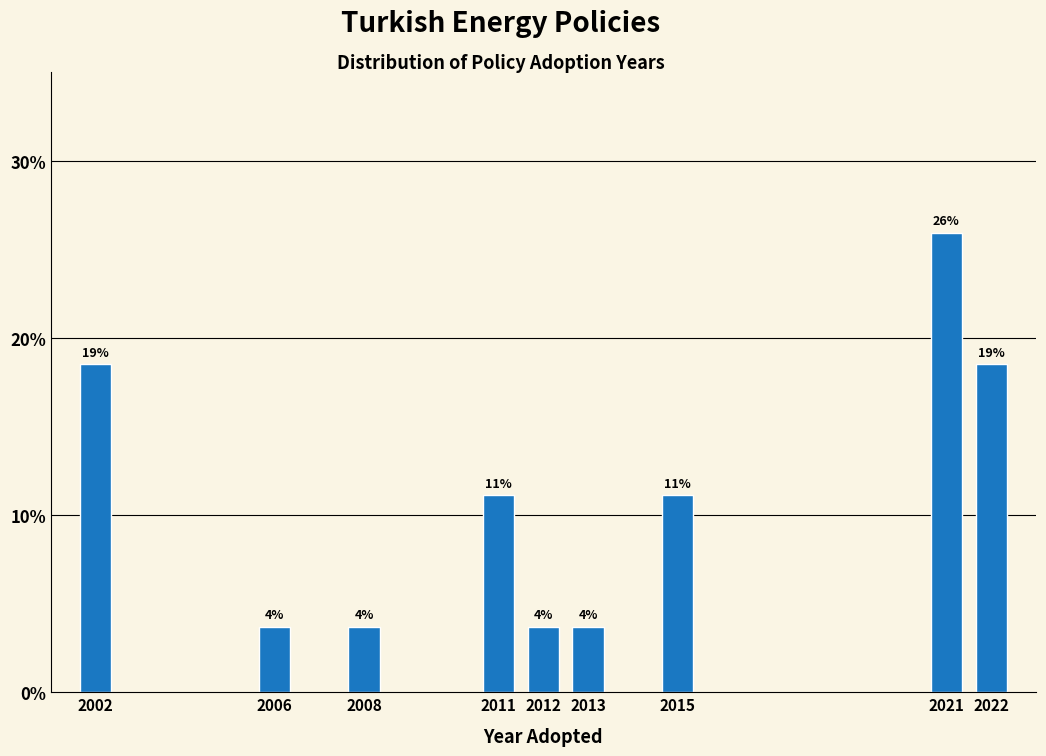

Does the chart contain any negative values?

No